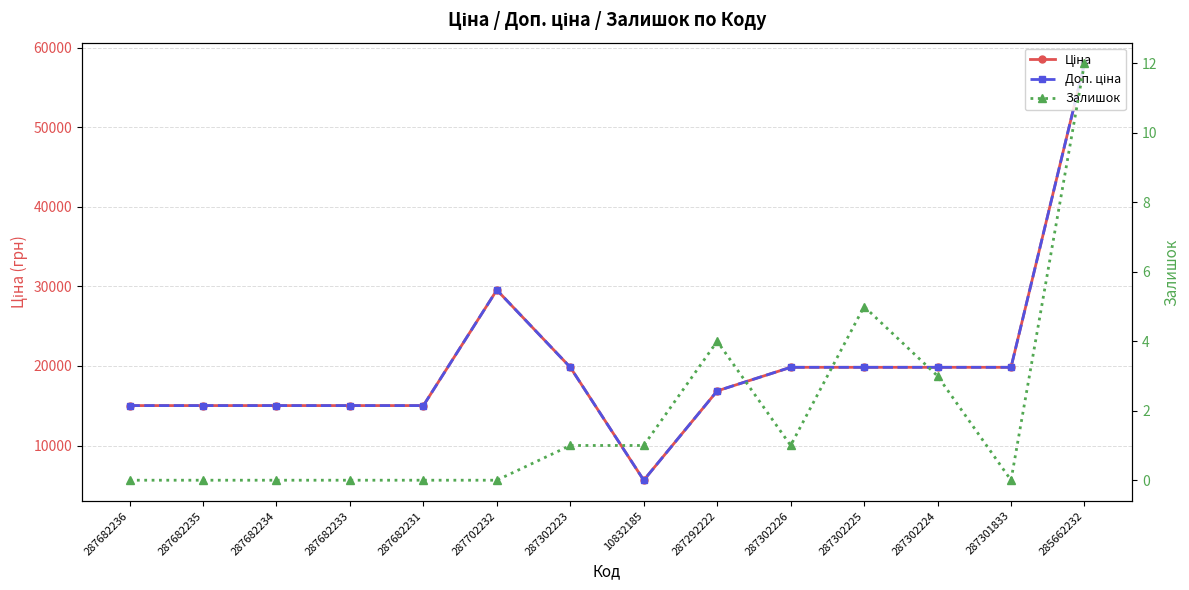

List the series in order of their peak value, lowest first.

Залишок, Ціна, Доп. ціна